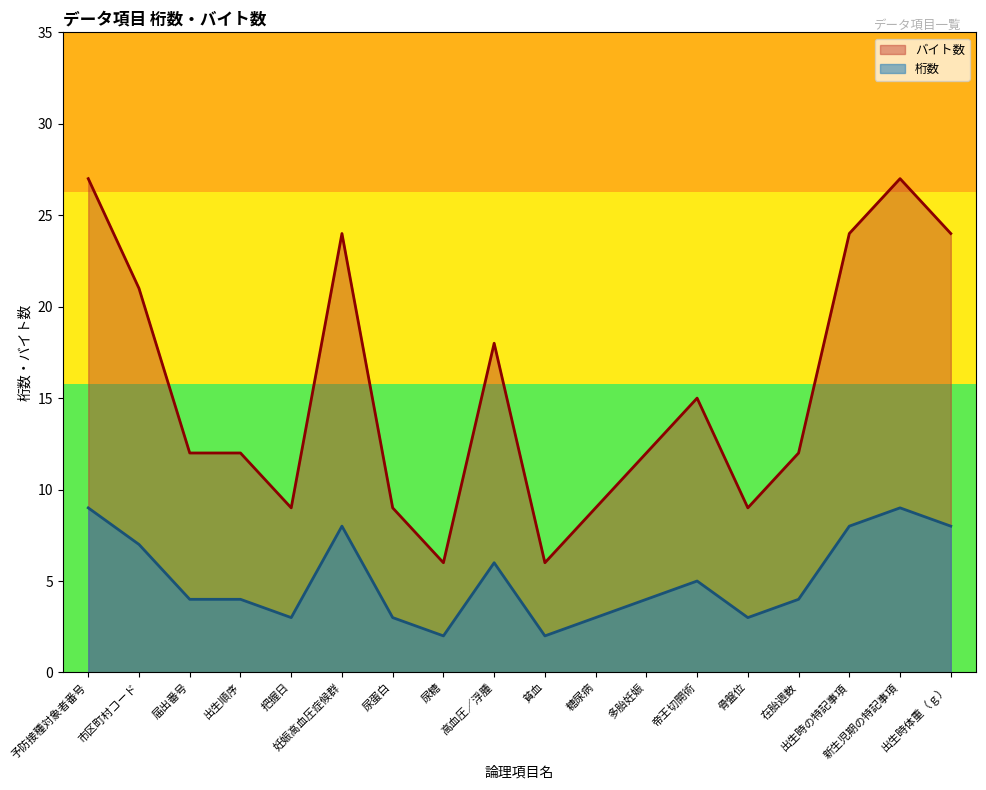

Rank the categories by バイト数 value from lowest to highest.

尿糖, 貧血, 把握日, 尿蛋白, 糖尿病, 骨盤位, 届出番号, 出生順序, 多胎妊娠, 在胎週数, 帝王切開術, 高血圧／浮腫, 市区町村コード, 妊娠高血圧症候群, 出生時の特記事項, 出生時体重（ｇ）, 予防接種対象者番号, 新生児期の特記事項